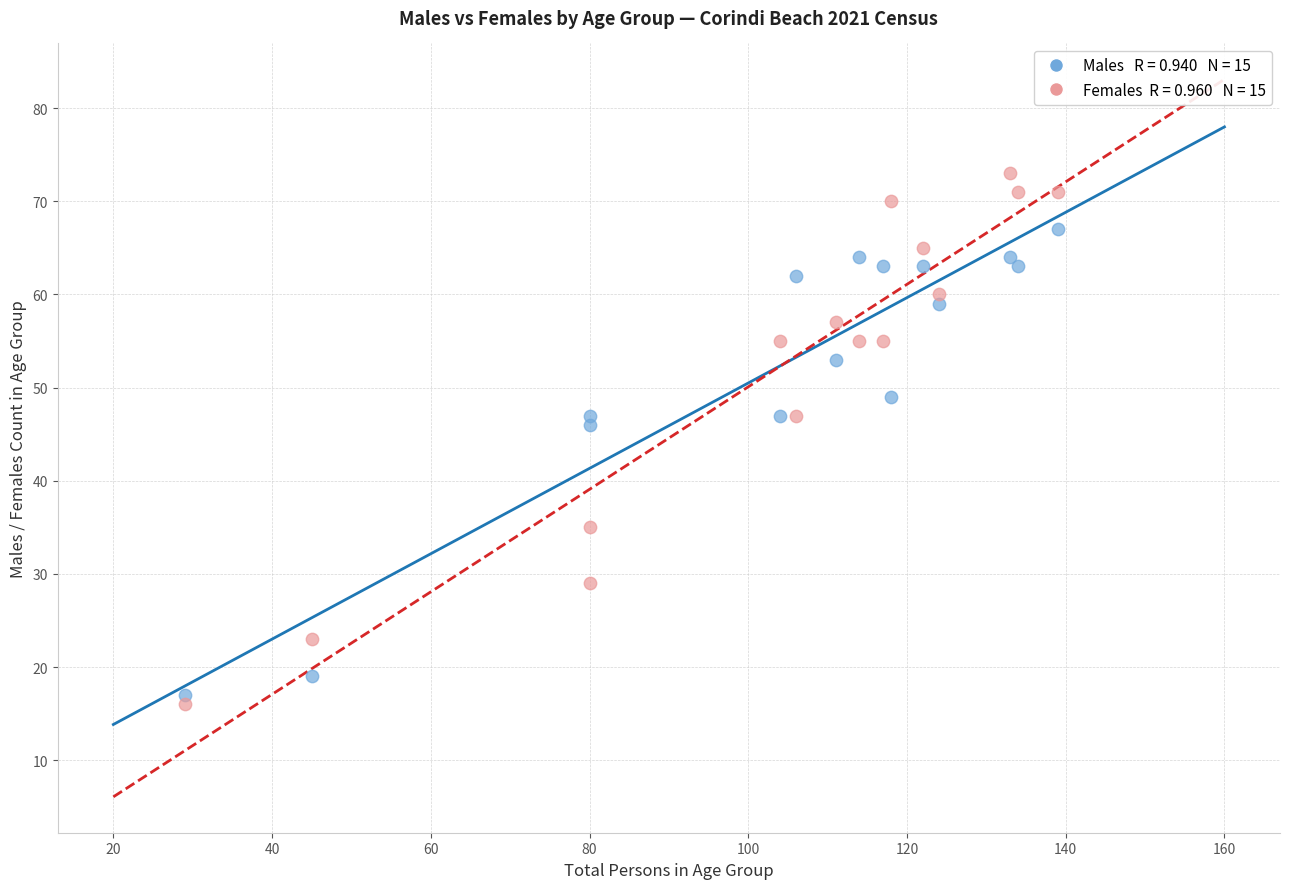

Across all data points, what is the range of Y values (max minus min)?

57